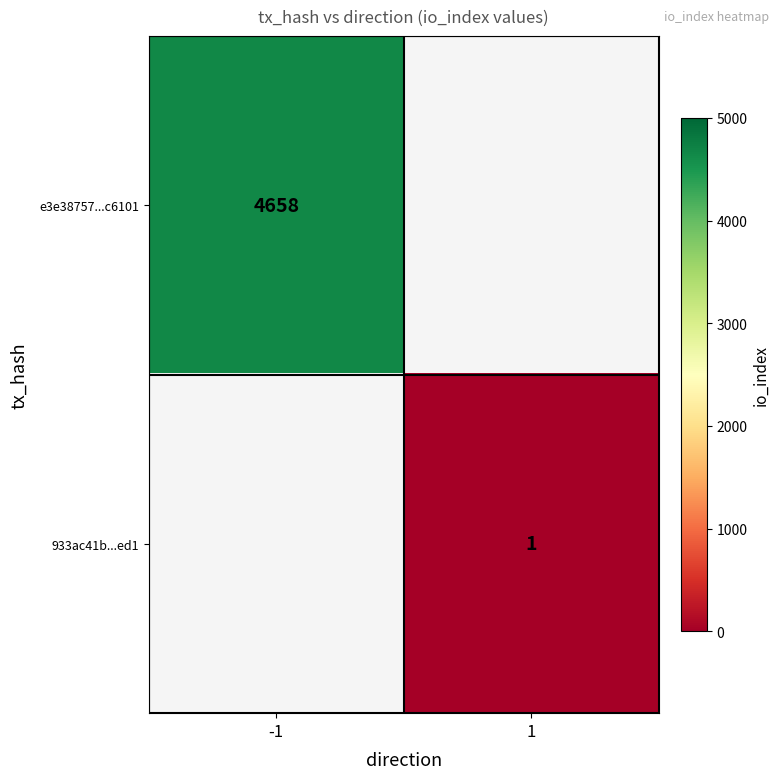

True or false: e3e38757...c6101 has a value of 4658 at -1.

True